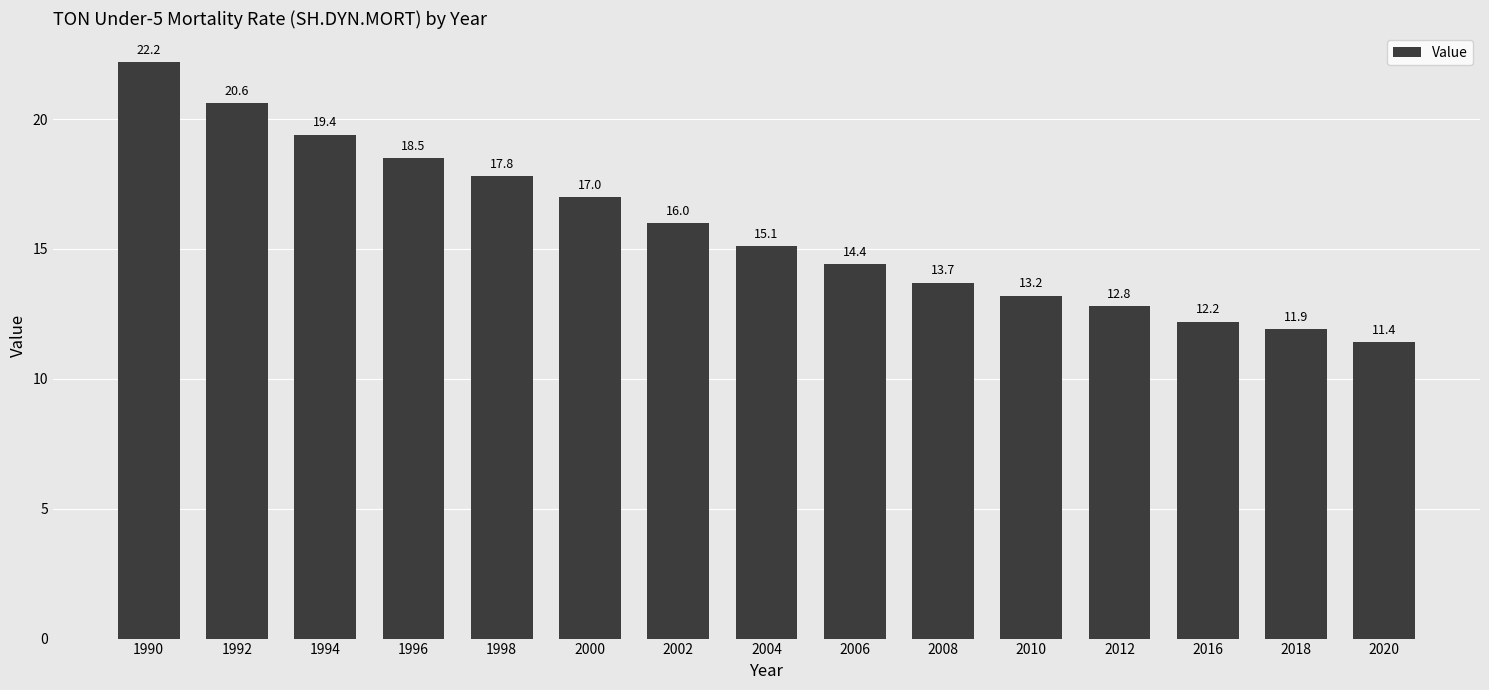

What value does the data have at 1990?

22.2